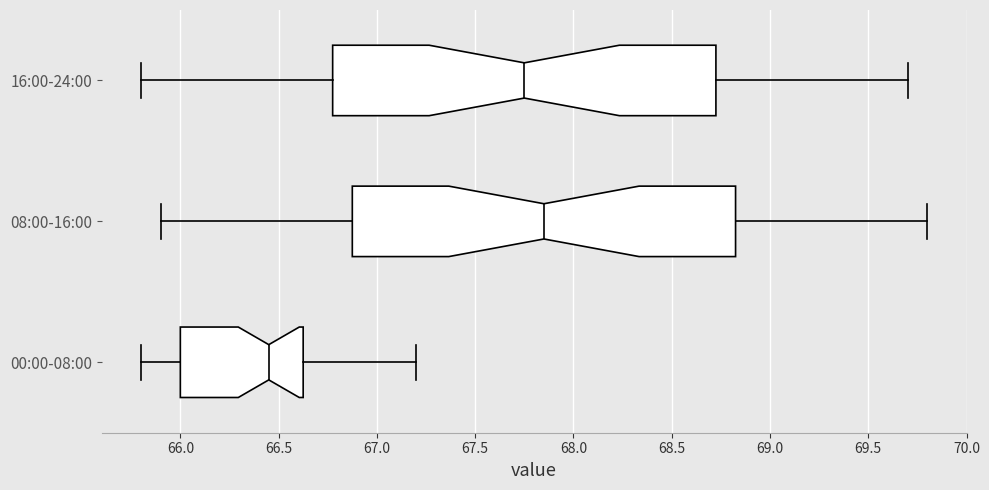

Reading bottom to top, transcribe this box plot: for each box, give where its median line is, the range the box spans, and where its two whiskers end, as read against the x-axis. The values are not printed on the chart, so give them approximately, as read against the axis.

00:00-08:00: median 66.45, box 66.00 to 66.65, whiskers 65.80 to 67.20
08:00-16:00: median 67.85, box 66.90 to 68.85, whiskers 65.90 to 69.80
16:00-24:00: median 67.75, box 66.80 to 68.75, whiskers 65.80 to 69.70